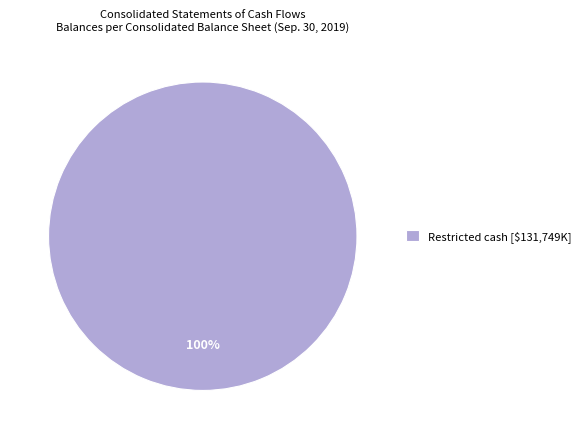

True or false: Restricted cash [$131,749K] accounts for 100% of the total.

True